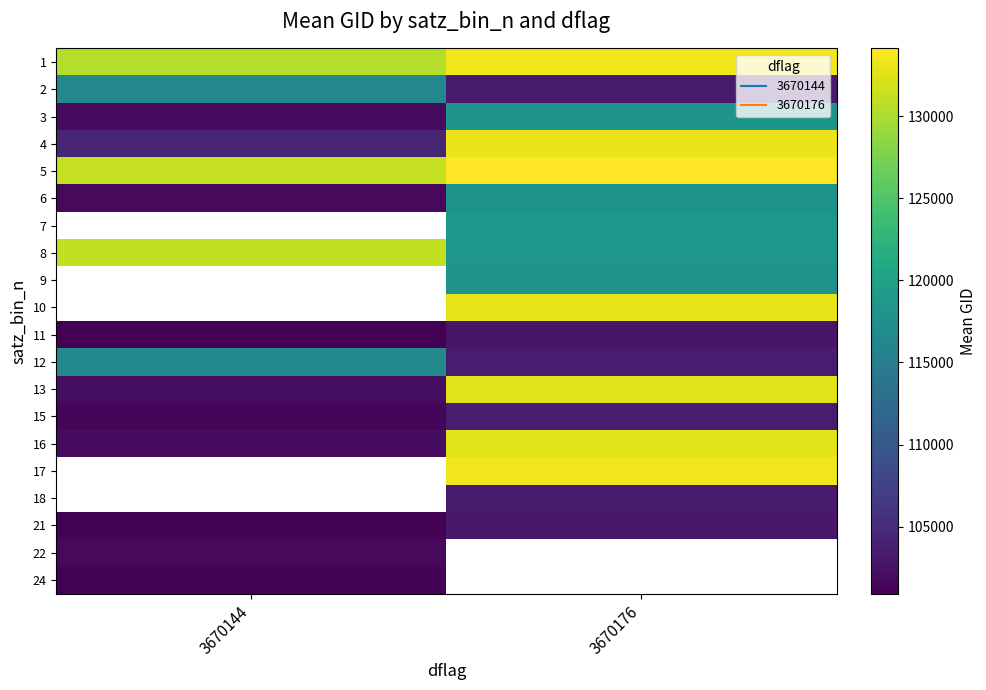

What is the sum of the 2 values at 3670144 and 3670176?

219617.5